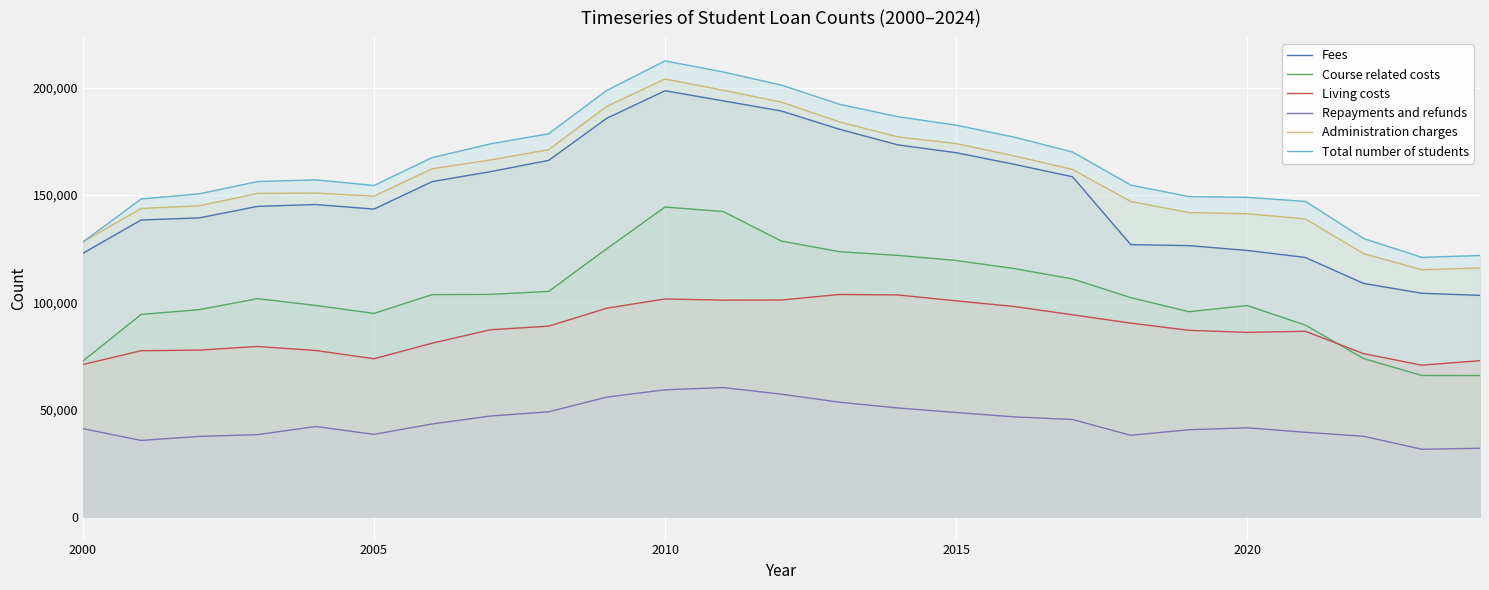

True or false: Administration charges and Fees cross at least once.

False